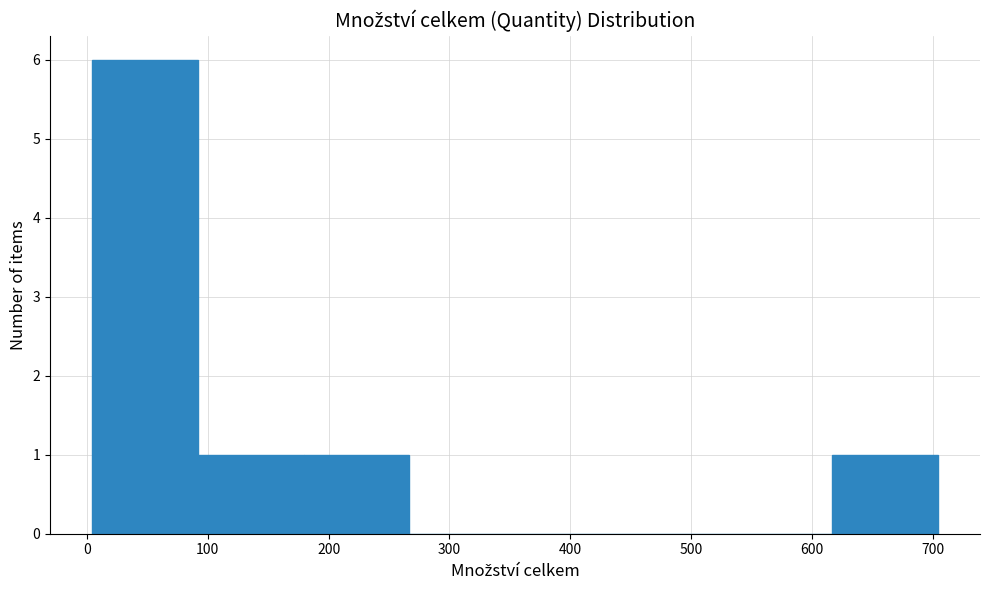

What is the height of the bar covering 620 to 700 on the x-axis? Neither the bar edges nor the heights are printed on the chart, so give them approximately, as read against the axes.

1